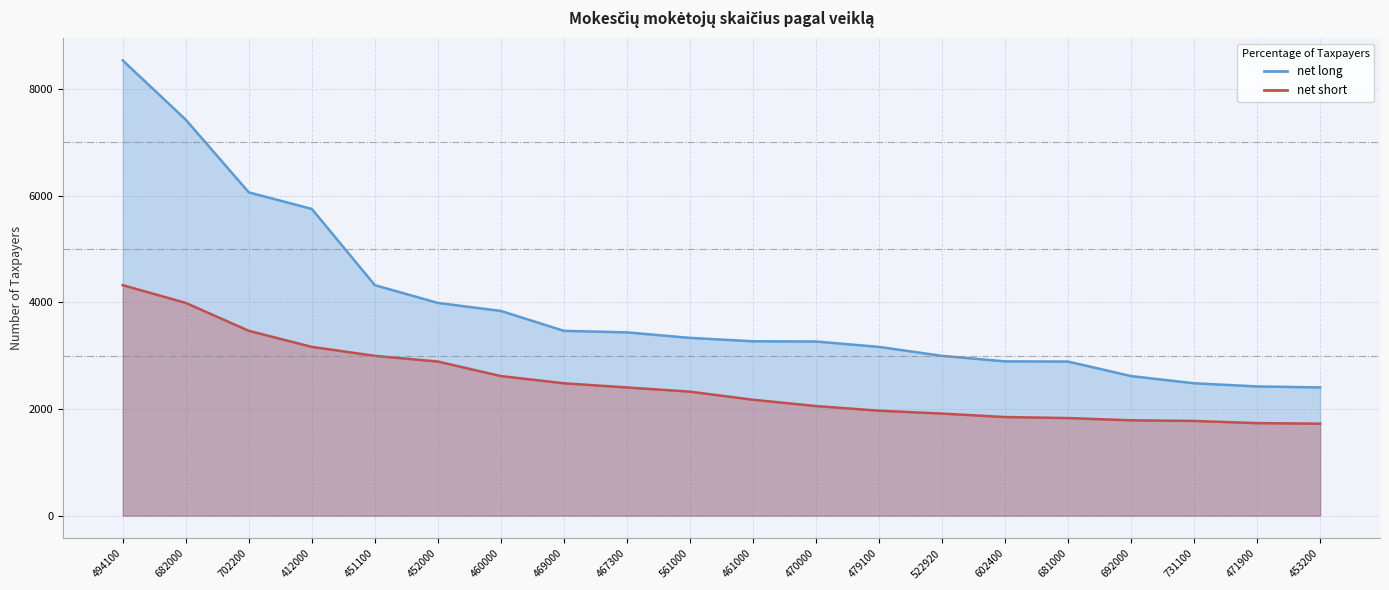

Reading left to right, extract all data points from this chart.

net long: 8533	7422	6060	5750	4321	3988	3838	3465	3436	3333	3269	3265	3164	2996	2893	2889	2617	2482	2423	2404
net short: 4321	3988	3465	3164	2996	2889	2617	2482	2404	2325	2173	2055	1968	1914	1849	1830	1788	1776	1735	1725